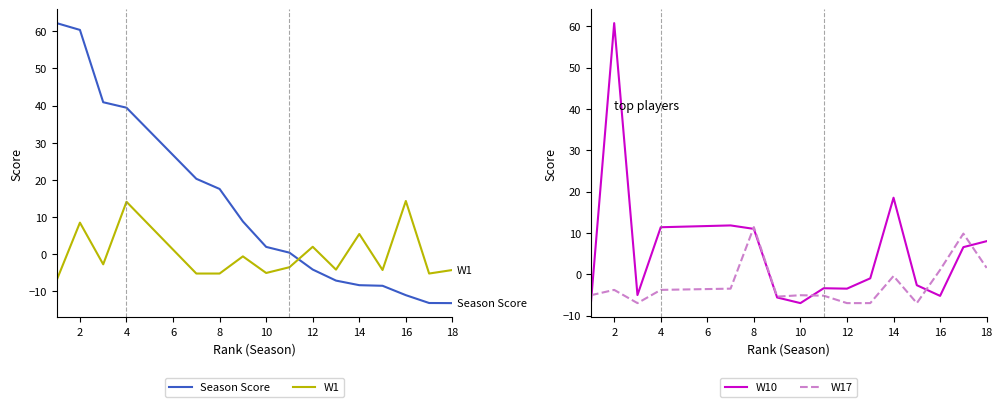

What is the maximum value for Season Score?

62.2